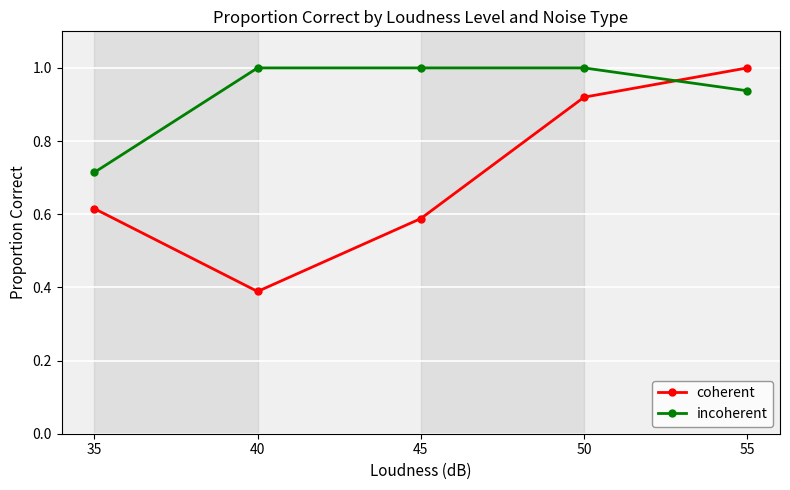

What are all the series names shown in the legend?

coherent, incoherent